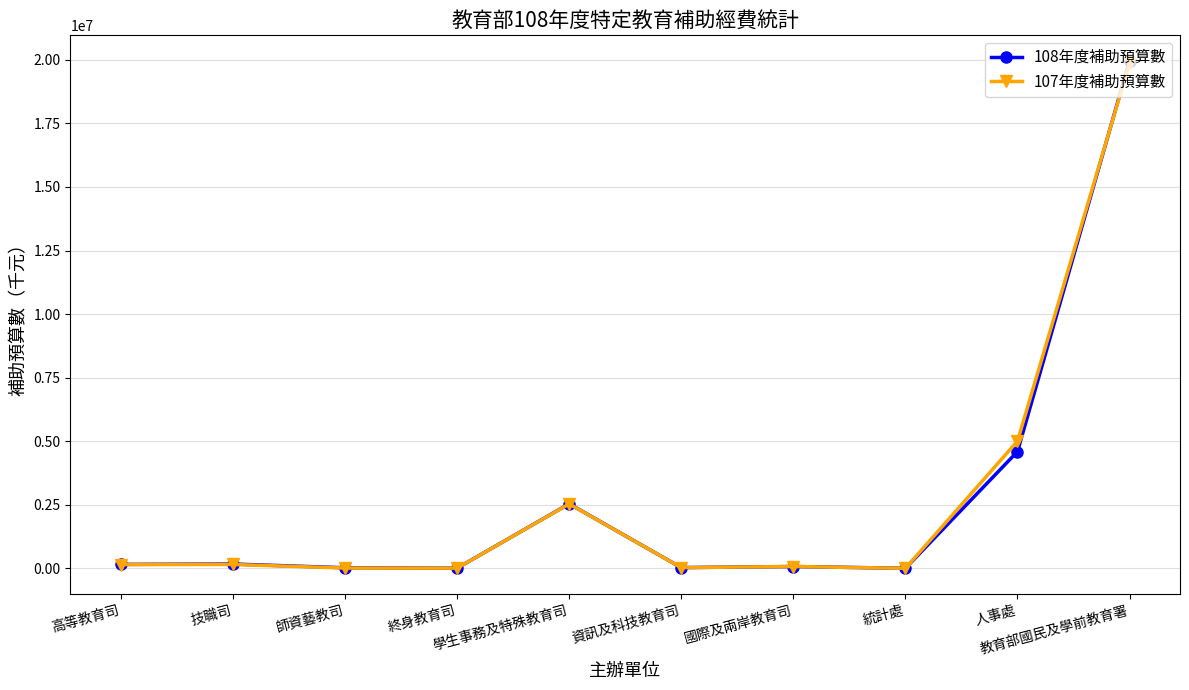

At which category is the sum across all series the highest?

教育部國民及學前教育署